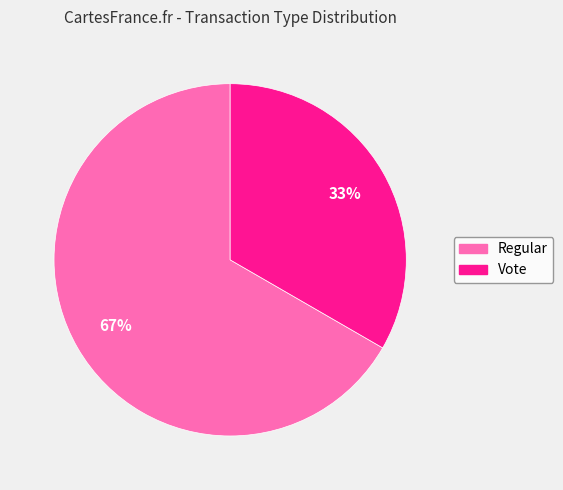

Which slice is the smallest?

Vote